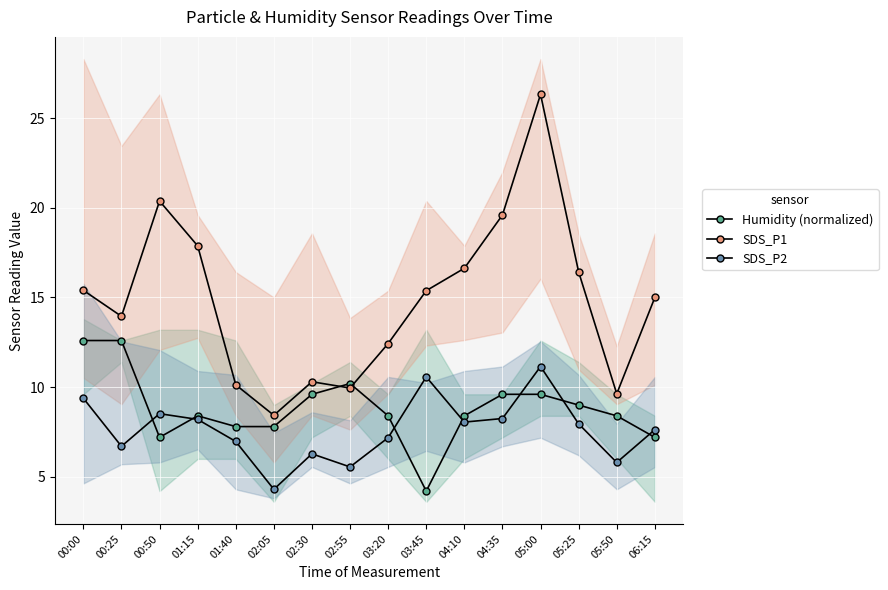

What is the label of the 15th point from the left?

05:50